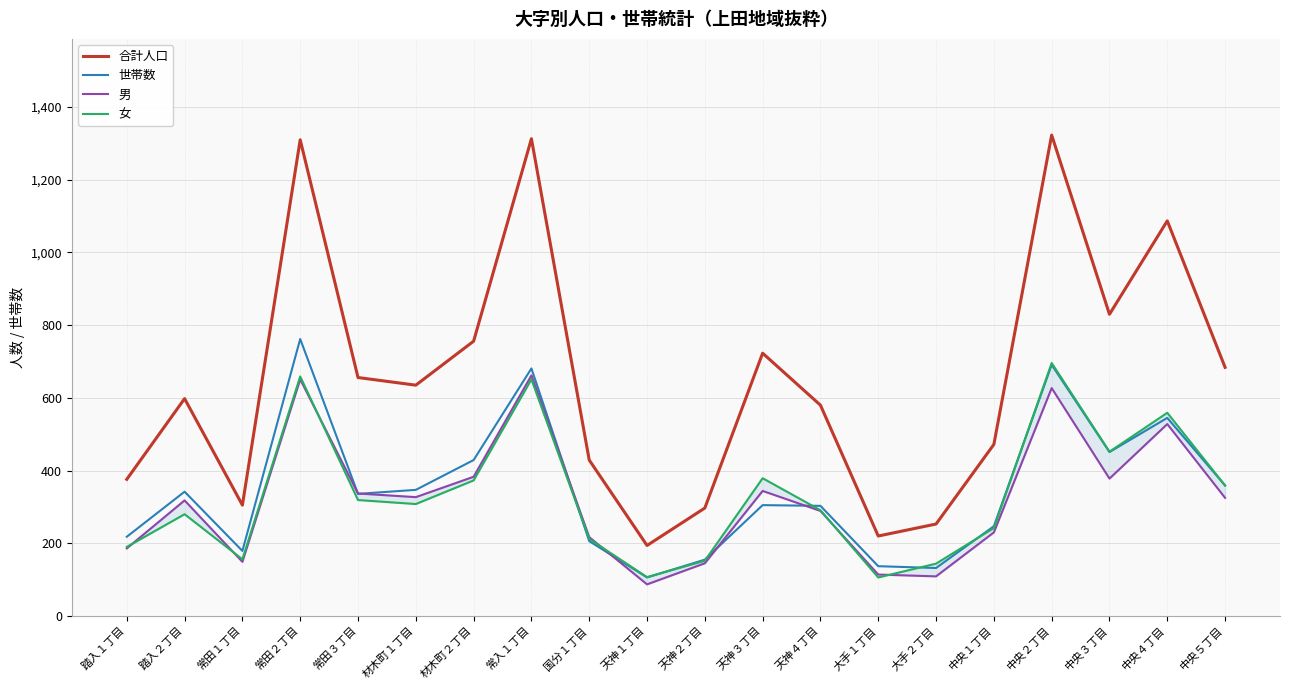

Reading right to left, what are all the values shown in this chart?

合計人口: 684	1087	830	1323	472	253	220	580	723	297	194	429	1313	756	635	656	1310	305	598	376
世帯数: 359	545	451	691	247	132	137	303	305	155	106	206	681	429	347	336	762	179	342	218
男: 325	528	378	627	230	109	114	289	344	145	87	217	662	383	327	337	651	149	318	186
女: 359	559	452	696	242	144	106	291	379	152	107	212	651	373	308	319	659	156	280	190